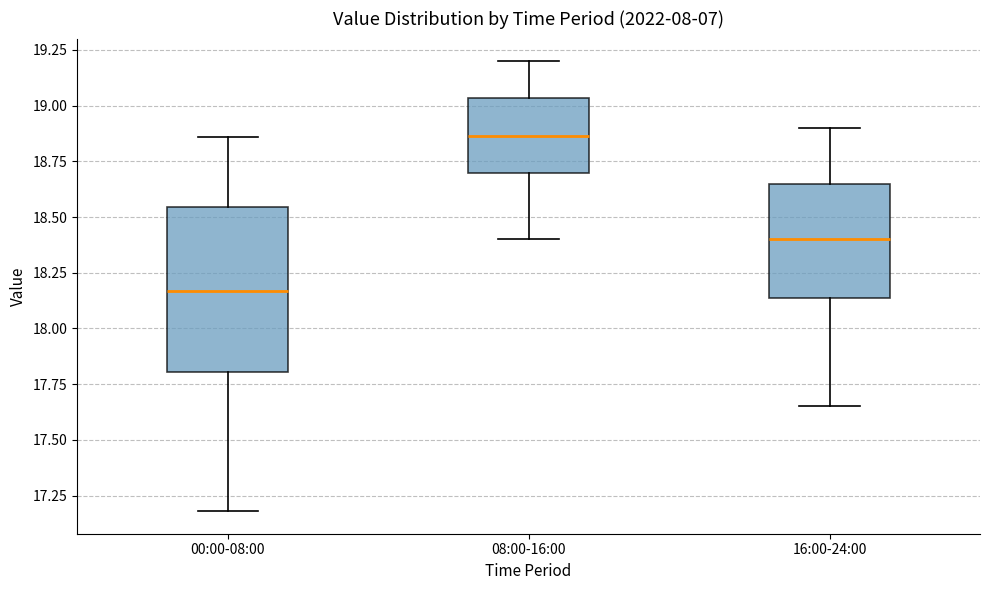

Which box has the lowest median line?

00:00-08:00